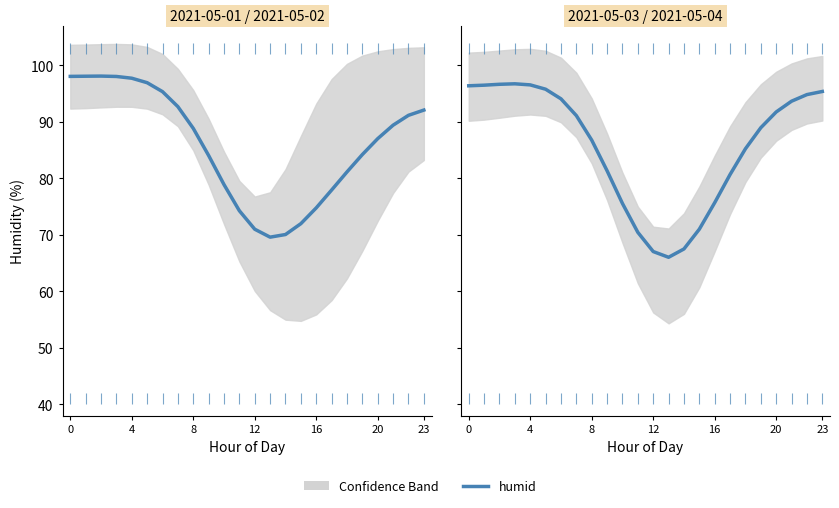

What is the value of the 7th point from the left?

94.1